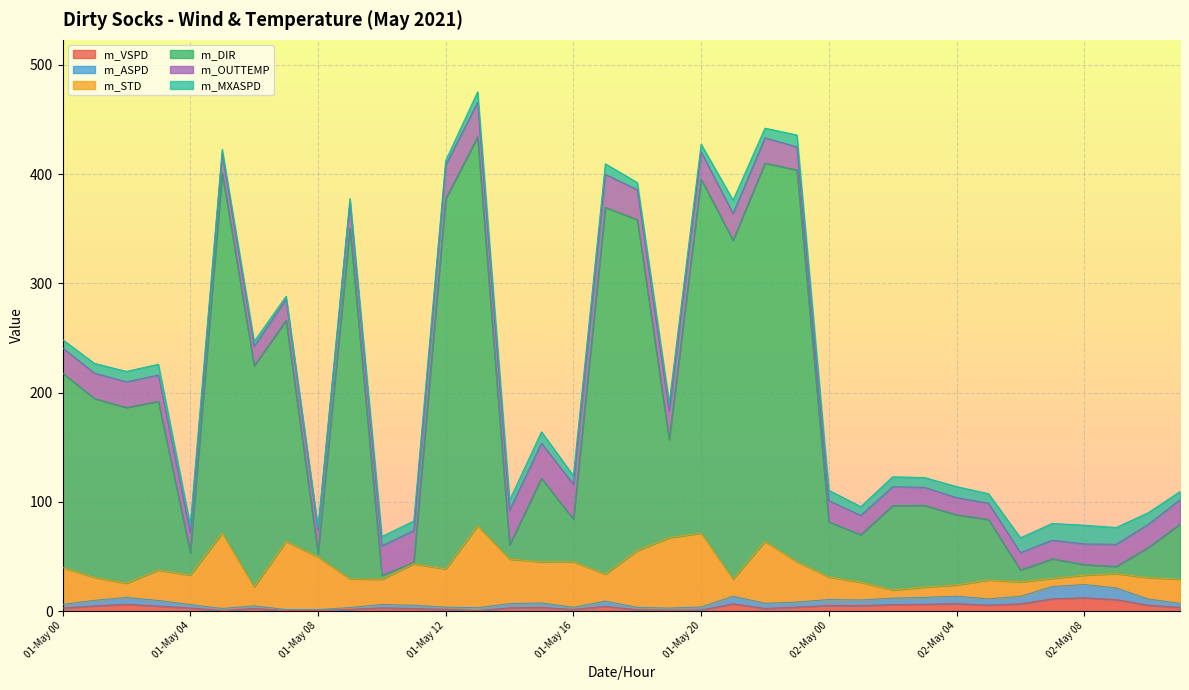

What is the highest value of the m_VSPD series?

12.1